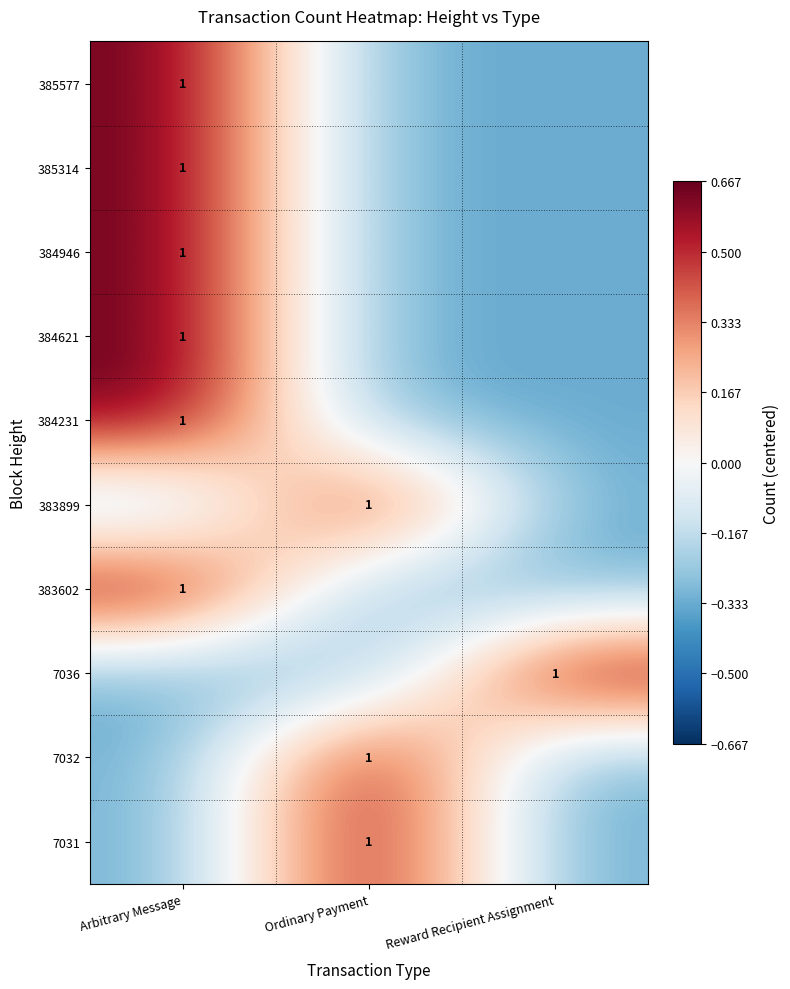

At which category is the sum across all series the highest?

Arbitrary Message